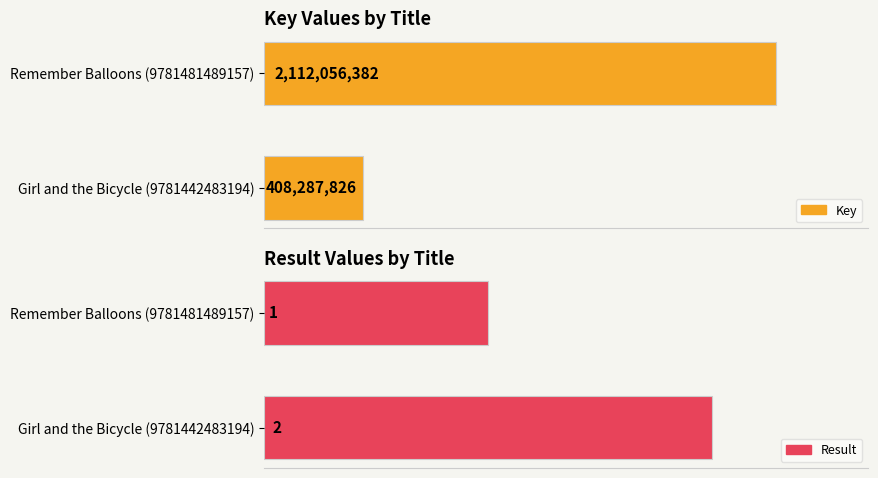

What value does the Key series have at Remember Balloons (9781481489157)?

2112056382